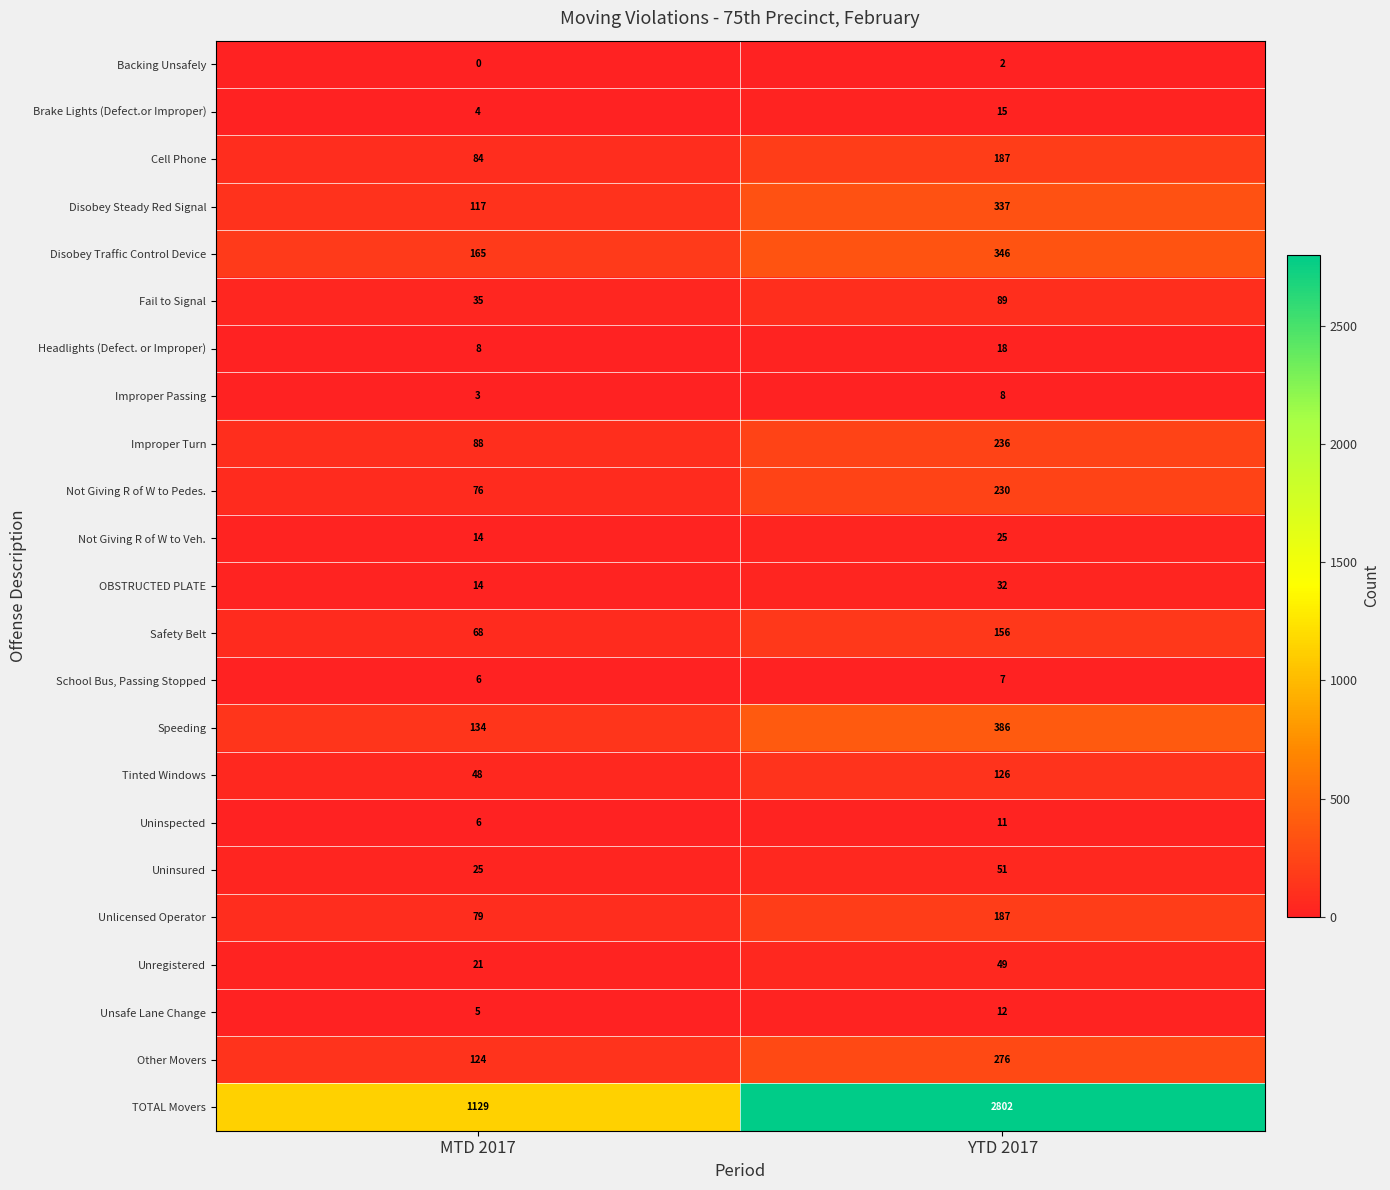

At which category does the chart reach its minimum across all series?

MTD 2017